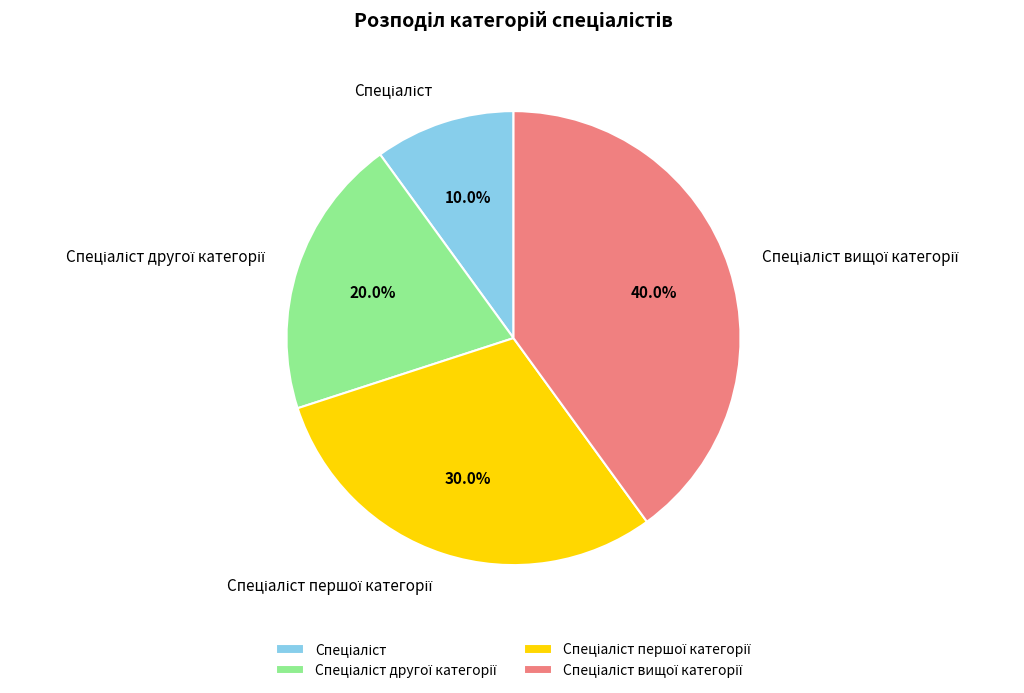

Is there a majority slice in this chart?

No